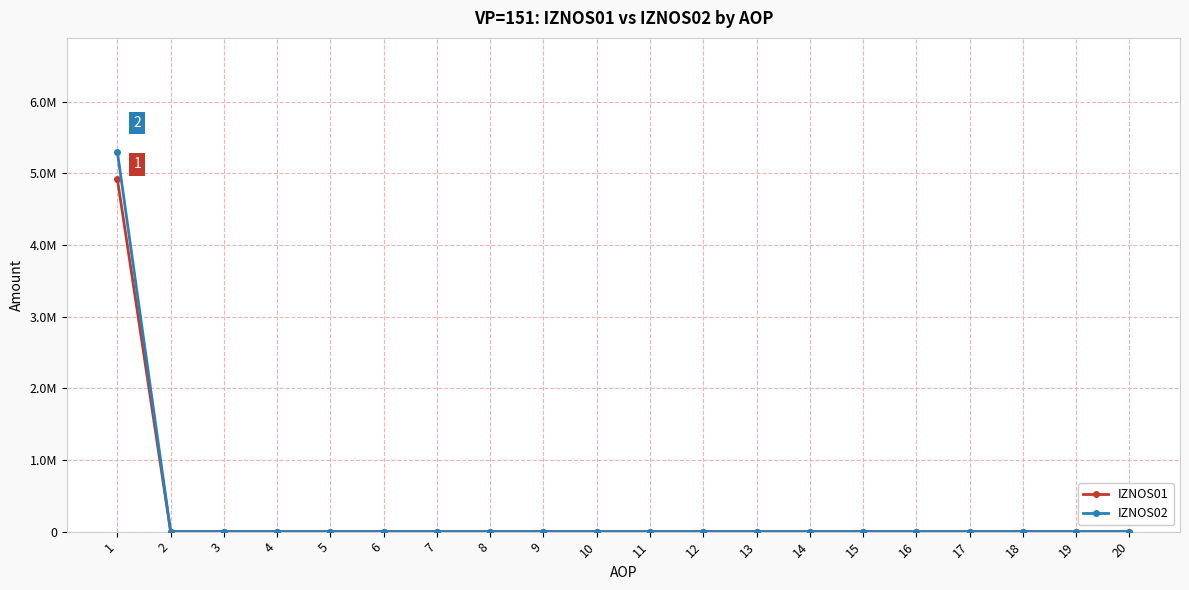

Is the value of IZNOS02 at 19 greater than the value of IZNOS01 at 17?

No